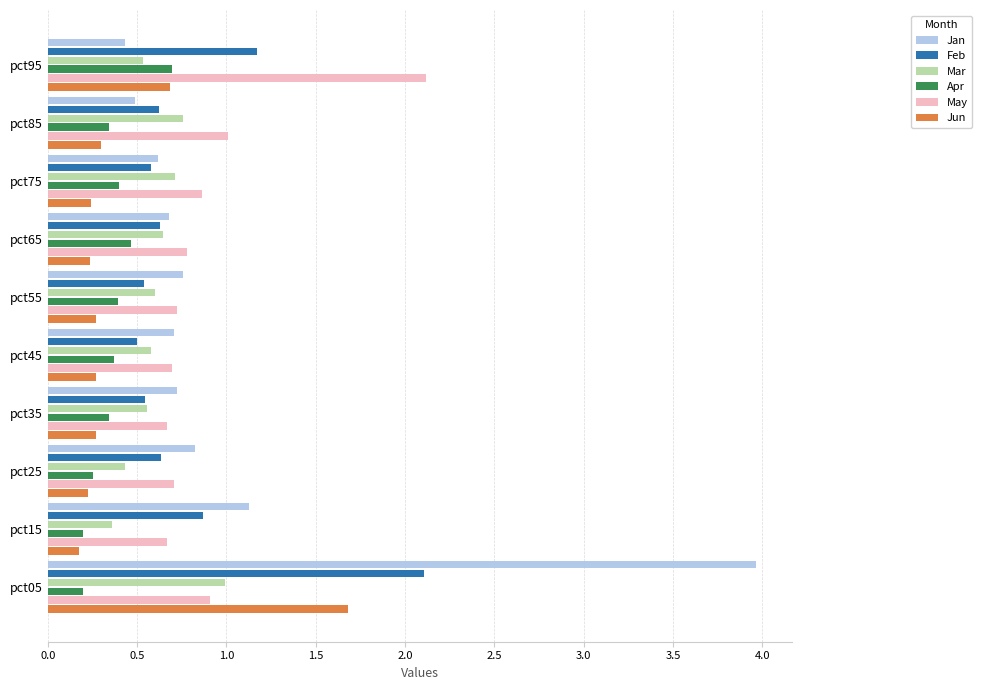

Is it true that Feb equals 0.5 at pct45?

True